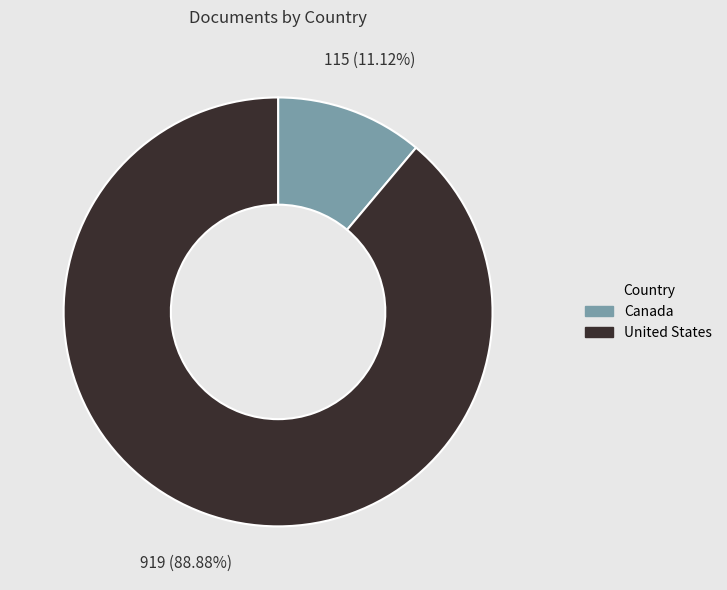

Between Canada and United States, which is larger?

United States